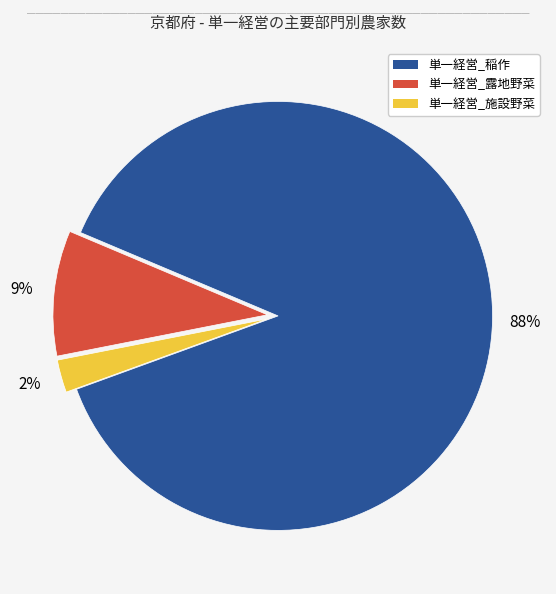

Rank the categories by value from lowest to highest.

単一経営_施設野菜, 単一経営_露地野菜, 単一経営_稲作